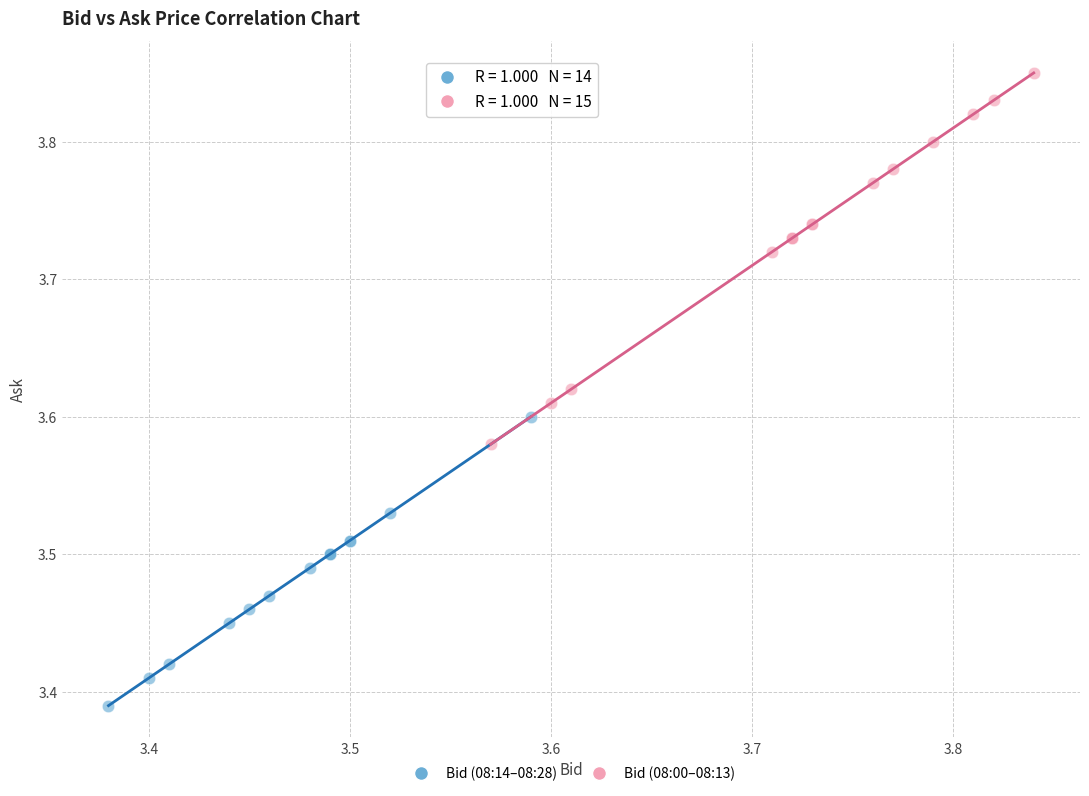

Which series reaches the maximum Y coordinate?

Bid (08:00–08:13)